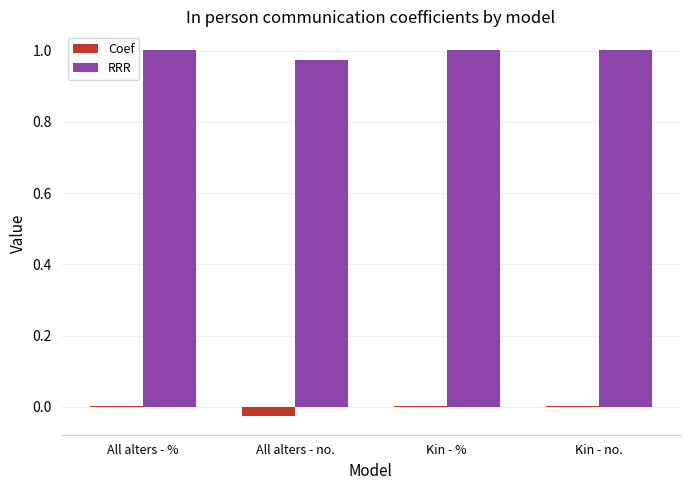

The RRR series shows 1.0 at All alters - no.. True or false?

True